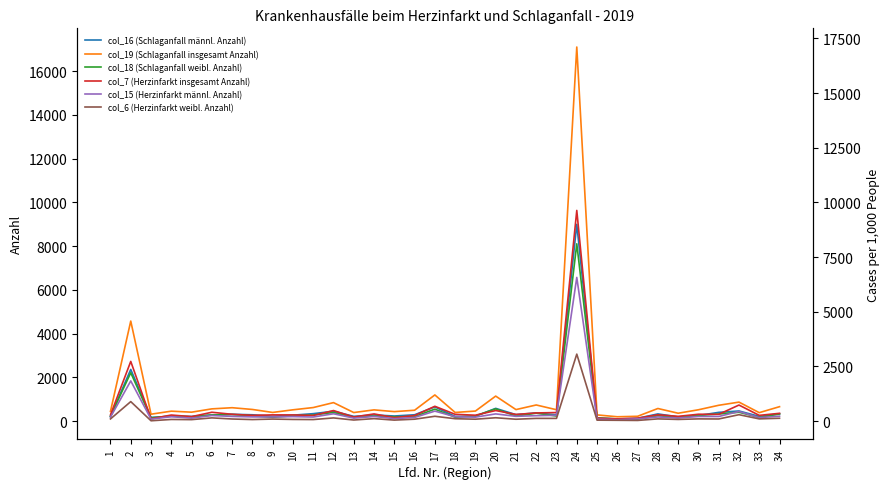

Where is col_6 (Herzinfarkt weibl. Anzahl) nearest to the value 1539?

2